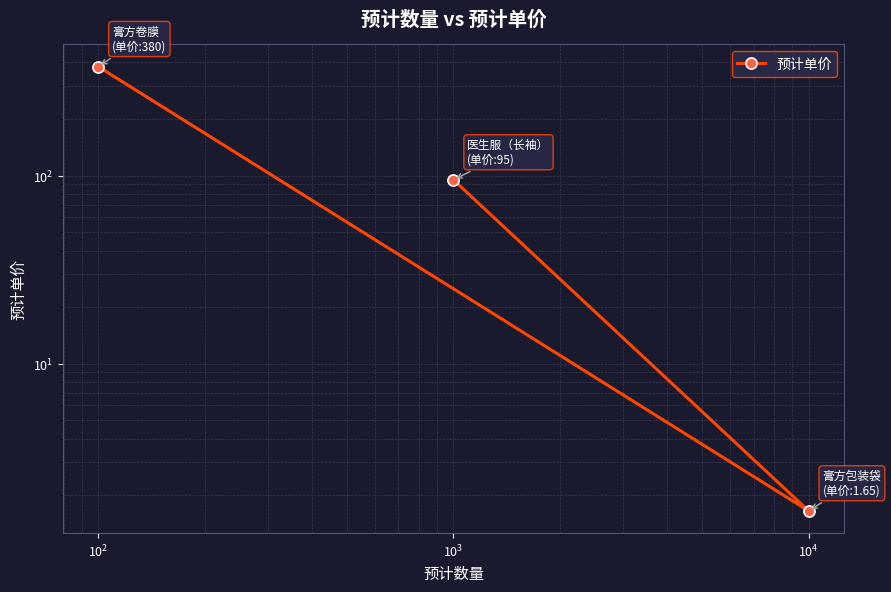

True or false: the data shows 0.8 at $\mathdefault{10^{1}}$.

False